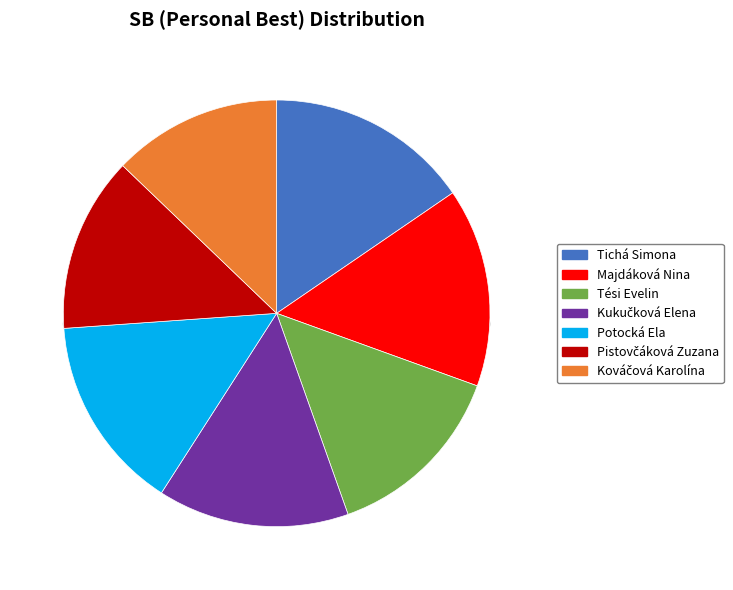

To the nearest percent, what is the combined percentage of Potocká Ela and Tichá Simona?

30%